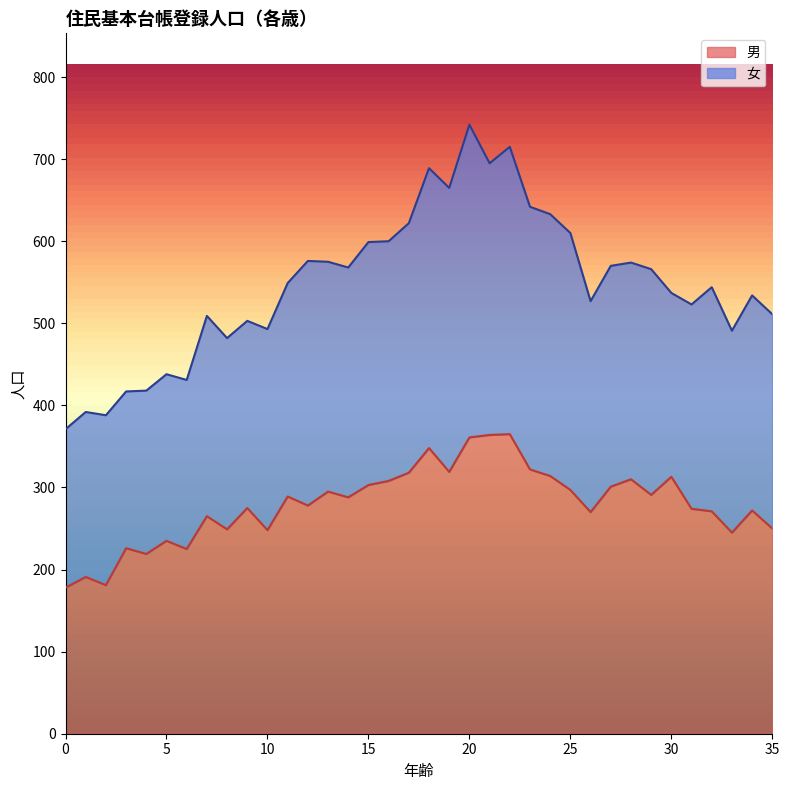

How many values are below 288?

18